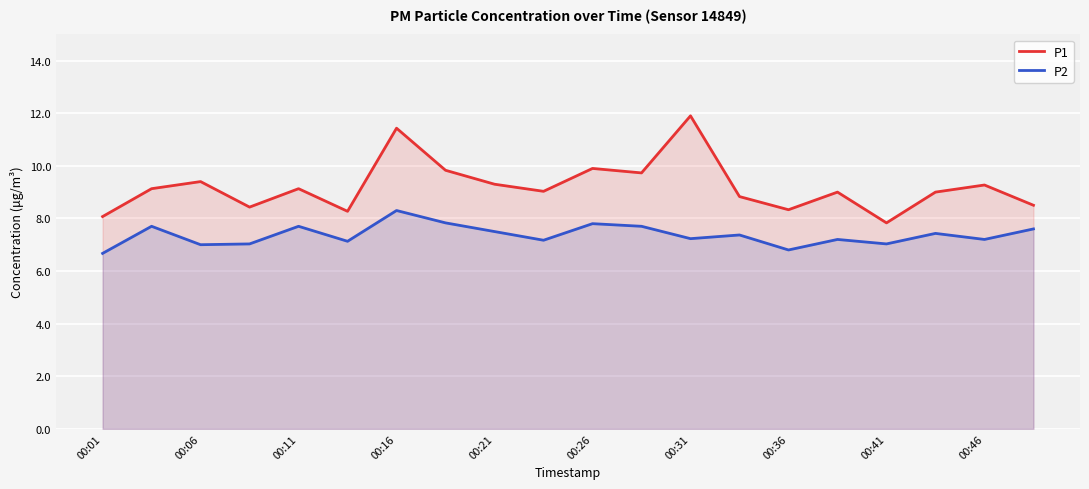

Which category has the highest value in the P1 series?

00:31